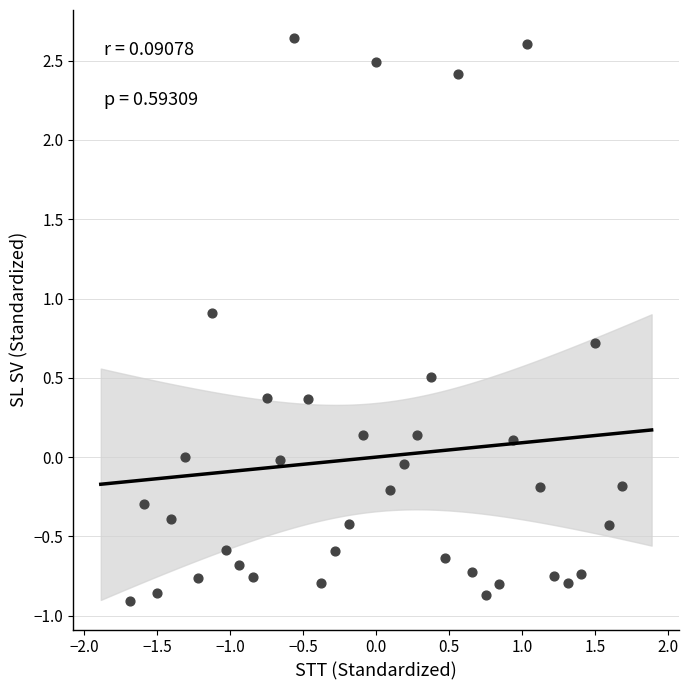

What is the range of X values (max minus min)?

3.4